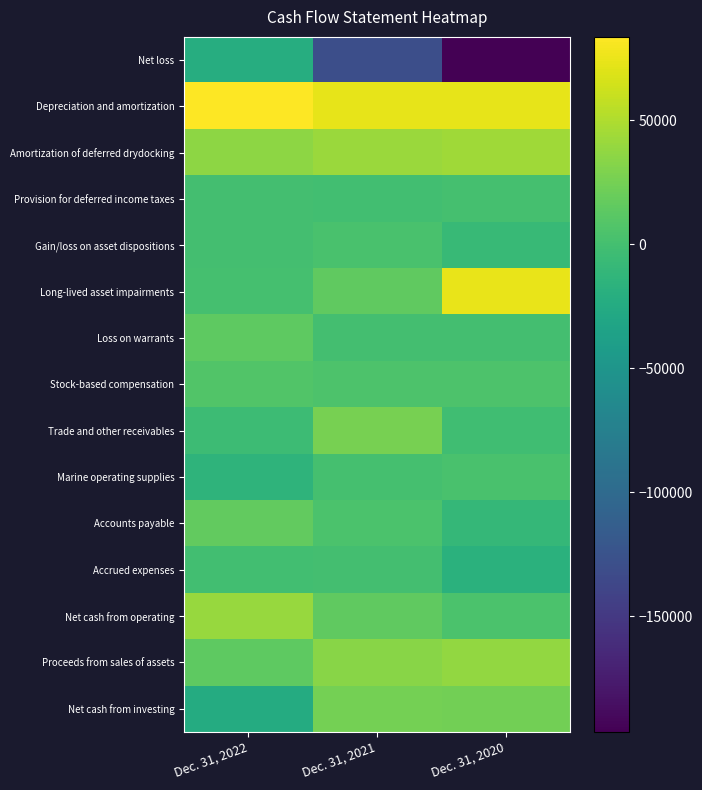

What is the smallest value displayed?

-196696